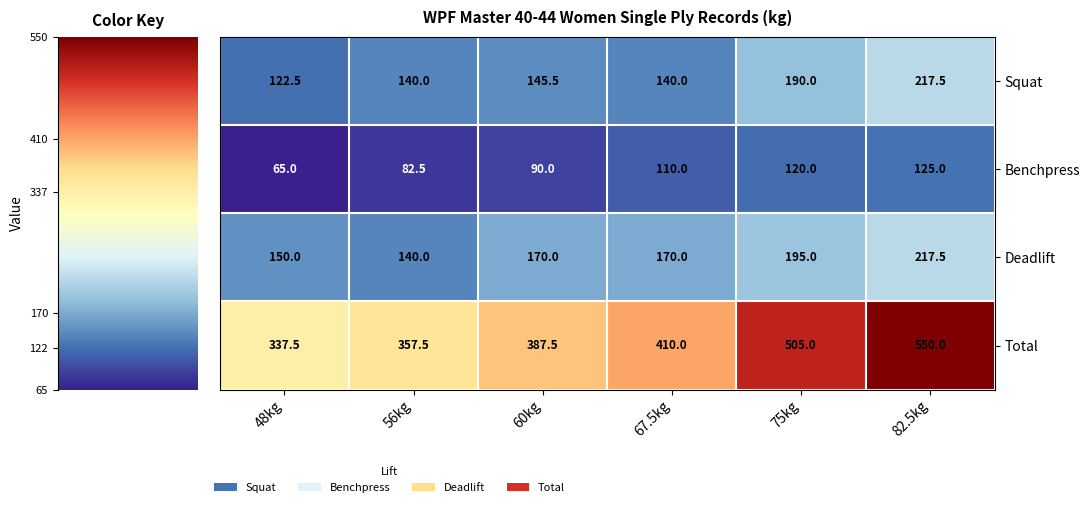

At which label does Squat reach its minimum?

48kg